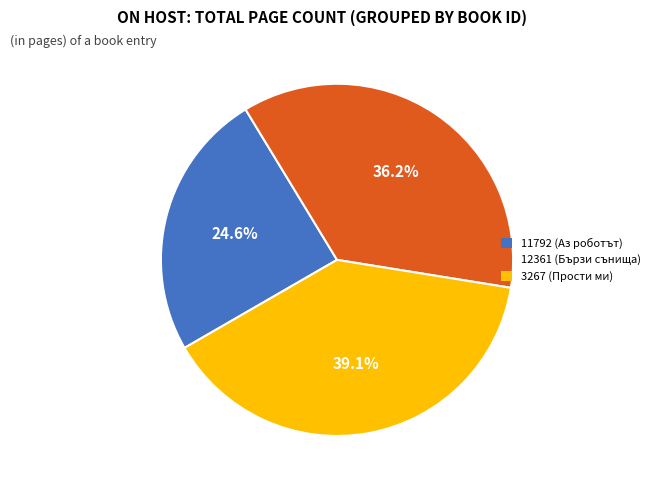

Is there a majority slice in this chart?

No